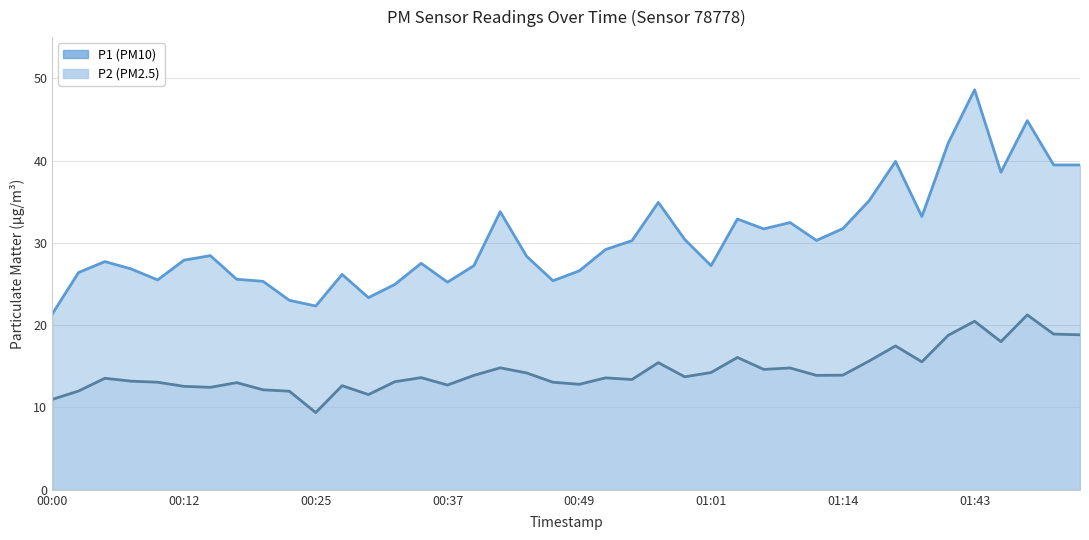

At how many categories does at least one series exceed 11?

40